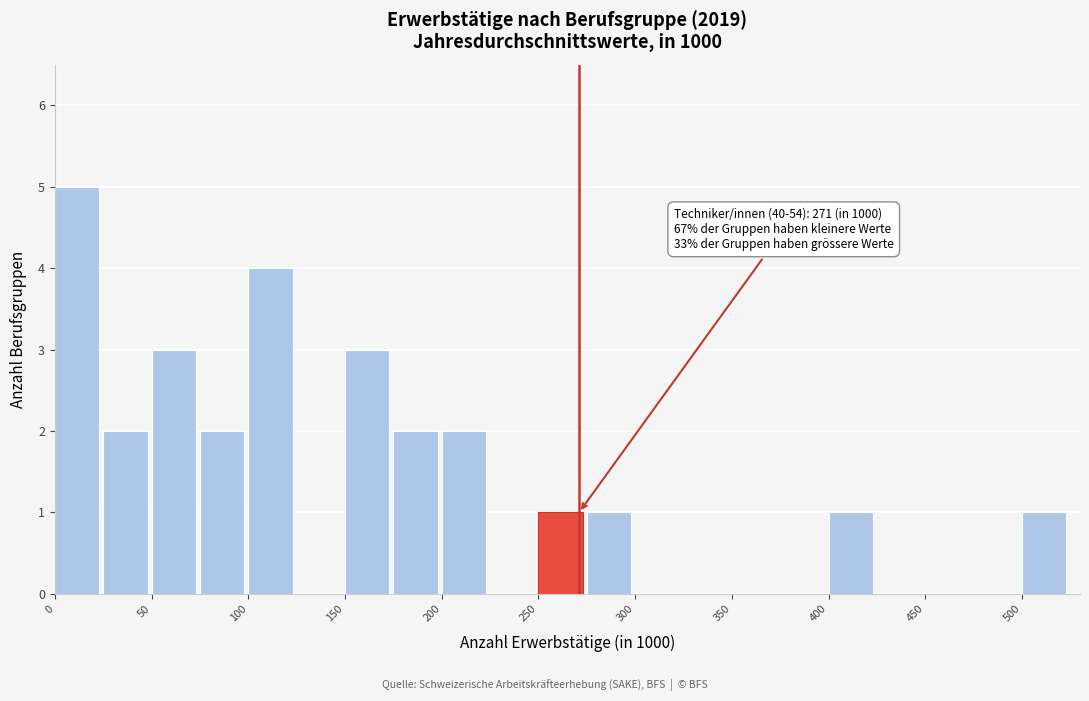

Over which range of the x-axis is the bar tallest?

0 to 25